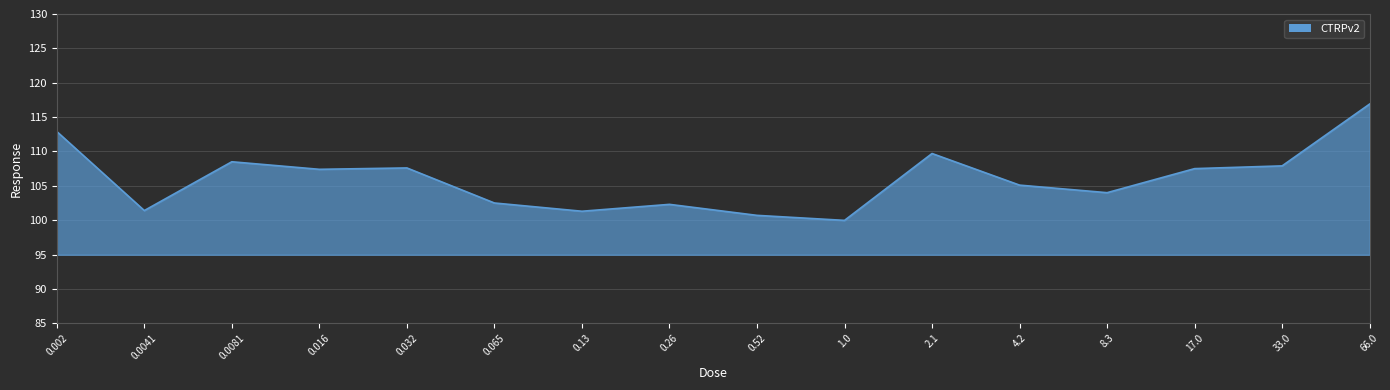

What value does the data have at 0.26?

102.3